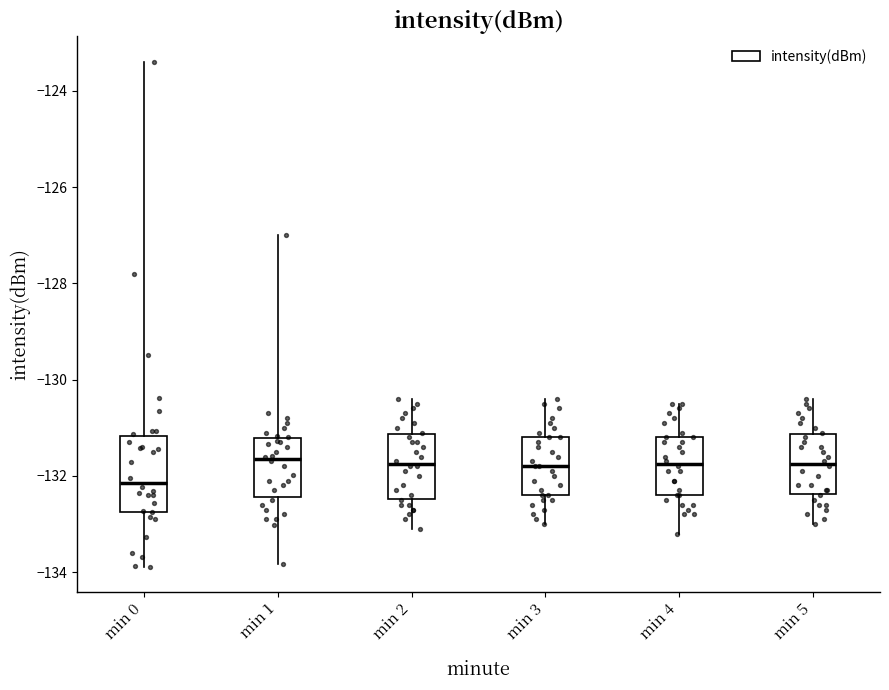

Where does the upper whisker of the box for min 4 end on the y-axis? The values are not printed on the chart, so give them approximately, as read against the axis.

-130.4